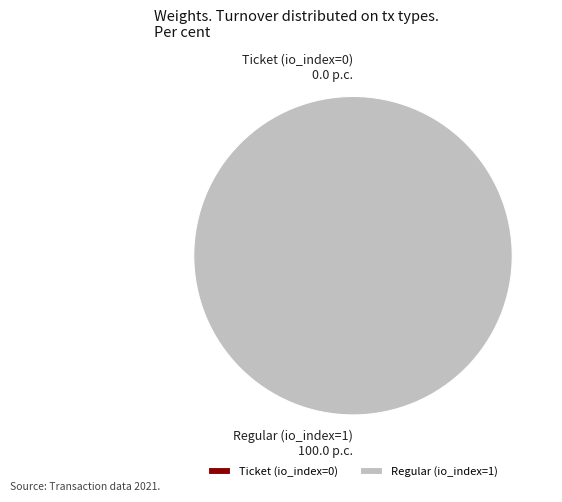

What percentage do Ticket (io_index=0) and Regular (io_index=1) together represent?

100.0%